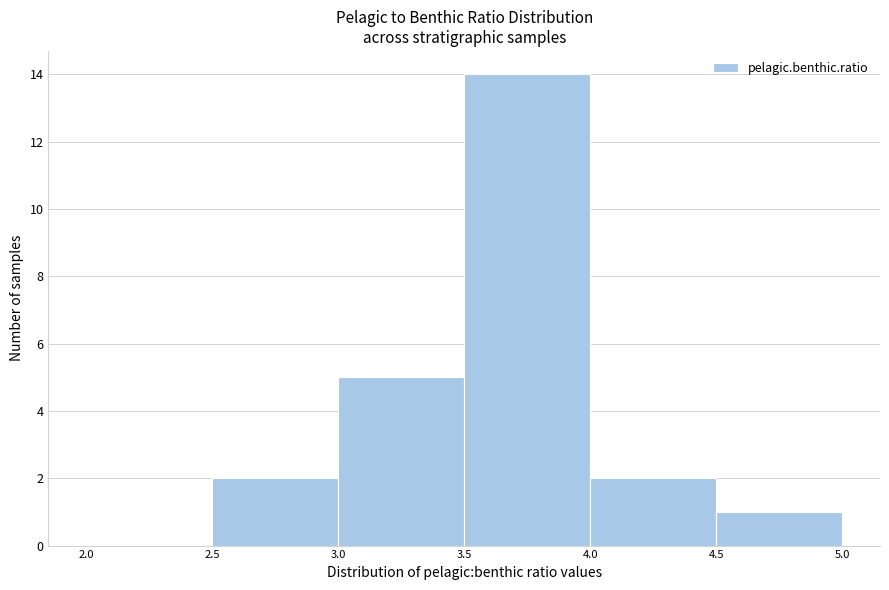

Which range on the x-axis has the tallest bar?

3.5 to 4.0